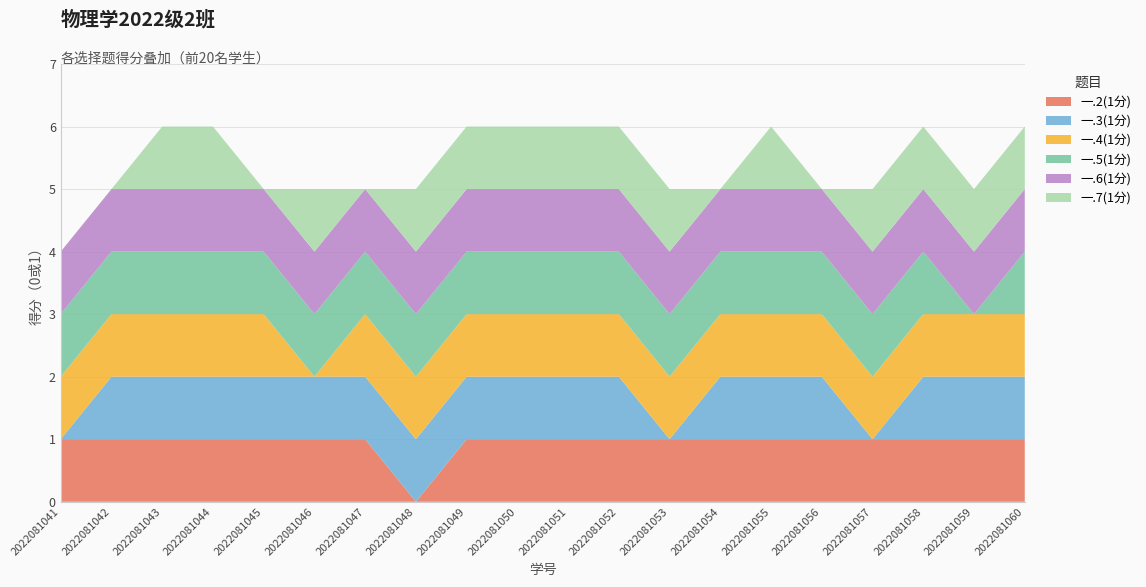

Reading left to right, list all the values displayed in this chart.

一.2(1分): 1	1	1	1	1	1	1	0	1	1	1	1	1	1	1	1	1	1	1	1
一.3(1分): 0	1	1	1	1	1	1	1	1	1	1	1	0	1	1	1	0	1	1	1
一.4(1分): 1	1	1	1	1	0	1	1	1	1	1	1	1	1	1	1	1	1	1	1
一.5(1分): 1	1	1	1	1	1	1	1	1	1	1	1	1	1	1	1	1	1	0	1
一.6(1分): 1	1	1	1	1	1	1	1	1	1	1	1	1	1	1	1	1	1	1	1
一.7(1分): 0	0	1	1	0	1	0	1	1	1	1	1	1	0	1	0	1	1	1	1